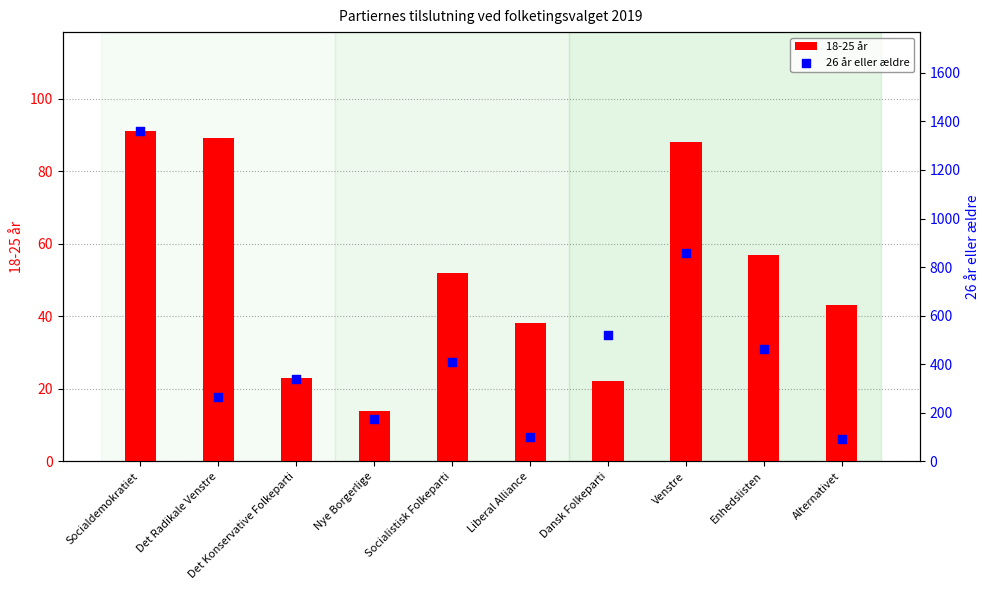

What are all the series names shown in the legend?

18-25 år, 26 år eller ældre